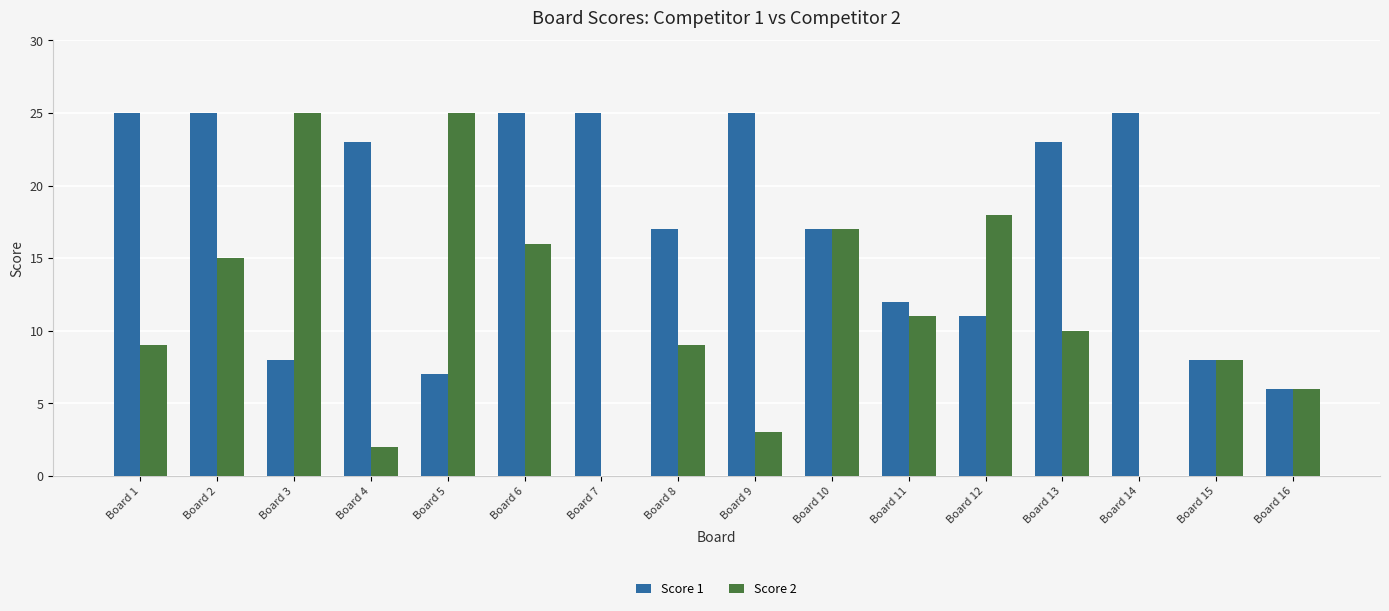

Which series has the widest spread of values?

Score 2